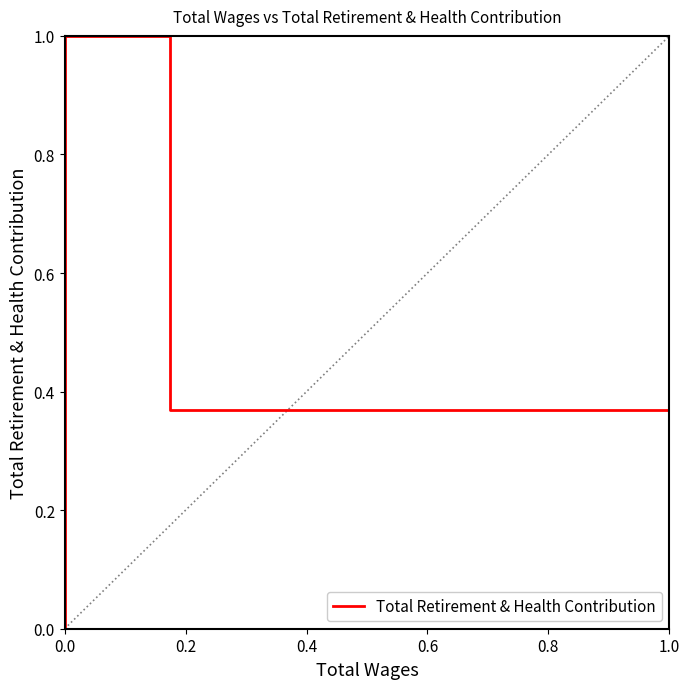

Does the chart display data point markers on the line(s)?

No